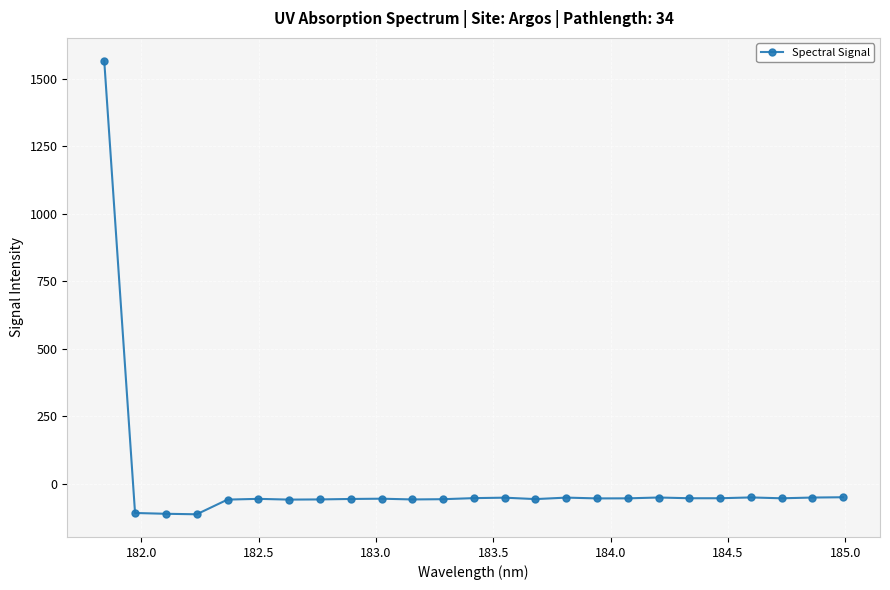

What is the value of the 2nd point from the left?

-107.6